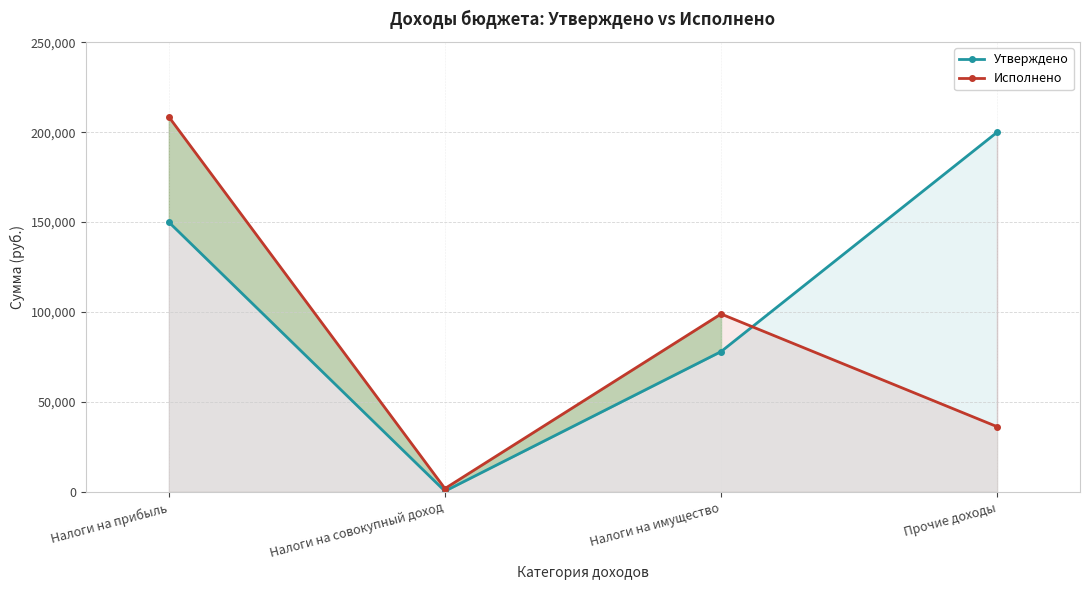

What is the difference between the Утверждено values at Налоги на совокупный доход and Налоги на прибыль?

149600.0